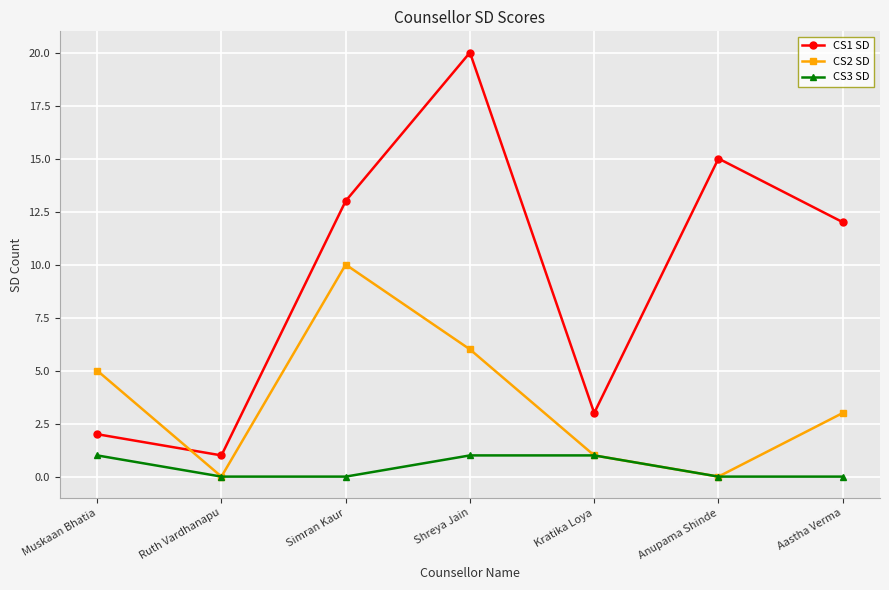

What is the value of the CS2 SD point at the 1st from the left?

5